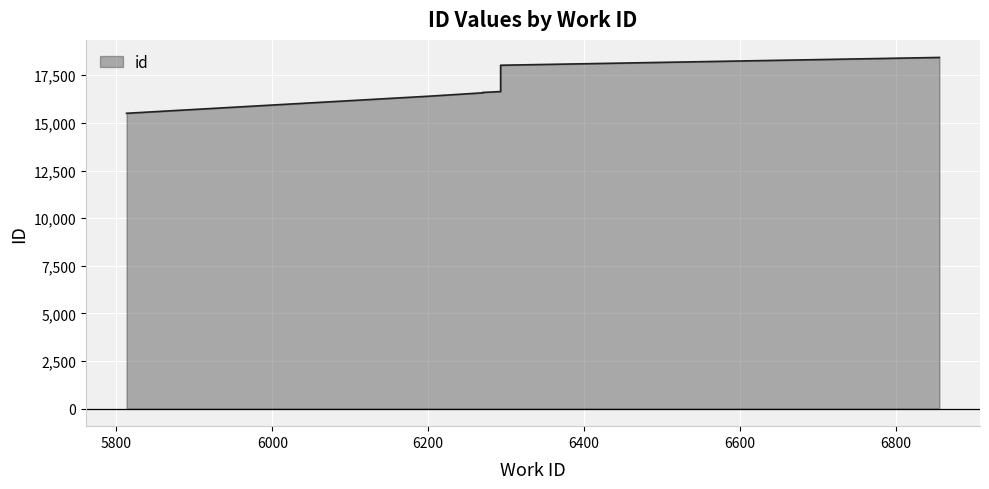

Is it true that the value at 6270 is 27750?

False